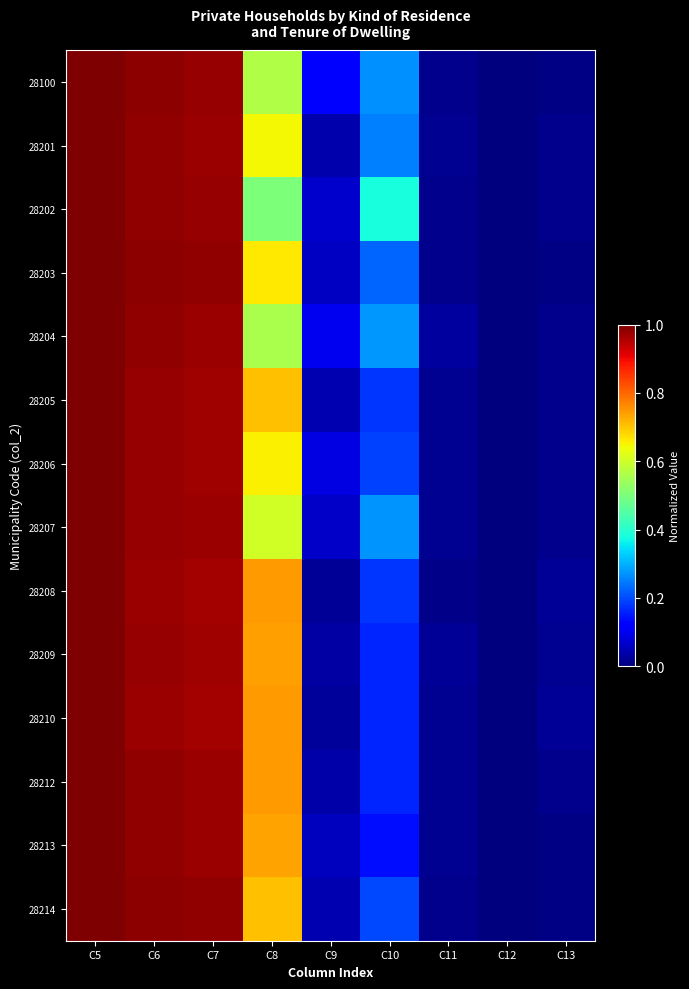

Reading right to left, transcribe all the data shown in this chart.

28100: C13=0.0	C12=0.0	C11=0.0	C10=0.3	C9=0.1	C8=0.6	C7=1.0	C6=1.0	C5=1.0
28201: C13=0.0	C12=0.0	C11=0.0	C10=0.3	C9=0.0	C8=0.6	C7=1.0	C6=1.0	C5=1.0
28202: C13=0.0	C12=0.0	C11=0.0	C10=0.4	C9=0.1	C8=0.5	C7=1.0	C6=1.0	C5=1.0
28203: C13=0.0	C12=0.0	C11=0.0	C10=0.2	C9=0.1	C8=0.7	C7=1.0	C6=1.0	C5=1.0
28204: C13=0.0	C12=0.0	C11=0.0	C10=0.3	C9=0.1	C8=0.6	C7=1.0	C6=1.0	C5=1.0
28205: C13=0.0	C12=0.0	C11=0.0	C10=0.2	C9=0.0	C8=0.7	C7=1.0	C6=1.0	C5=1.0
28206: C13=0.0	C12=0.0	C11=0.0	C10=0.2	C9=0.1	C8=0.7	C7=1.0	C6=1.0	C5=1.0
28207: C13=0.0	C12=0.0	C11=0.0	C10=0.3	C9=0.1	C8=0.6	C7=1.0	C6=1.0	C5=1.0
28208: C13=0.0	C12=0.0	C11=0.0	C10=0.2	C9=0.0	C8=0.7	C7=1.0	C6=1.0	C5=1.0
28209: C13=0.0	C12=0.0	C11=0.0	C10=0.2	C9=0.0	C8=0.7	C7=1.0	C6=1.0	C5=1.0
28210: C13=0.0	C12=0.0	C11=0.0	C10=0.2	C9=0.0	C8=0.7	C7=1.0	C6=1.0	C5=1.0
28212: C13=0.0	C12=0.0	C11=0.0	C10=0.2	C9=0.0	C8=0.7	C7=1.0	C6=1.0	C5=1.0
28213: C13=0.0	C12=0.0	C11=0.0	C10=0.1	C9=0.1	C8=0.7	C7=1.0	C6=1.0	C5=1.0
28214: C13=0.0	C12=0.0	C11=0.0	C10=0.2	C9=0.0	C8=0.7	C7=1.0	C6=1.0	C5=1.0